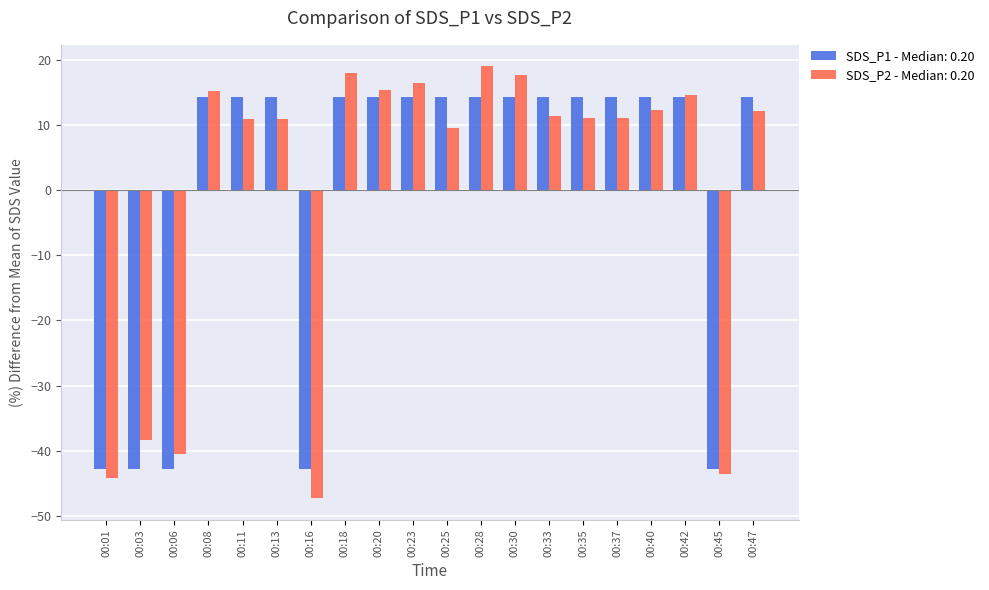

Which category has the lowest value across all series?

00:16